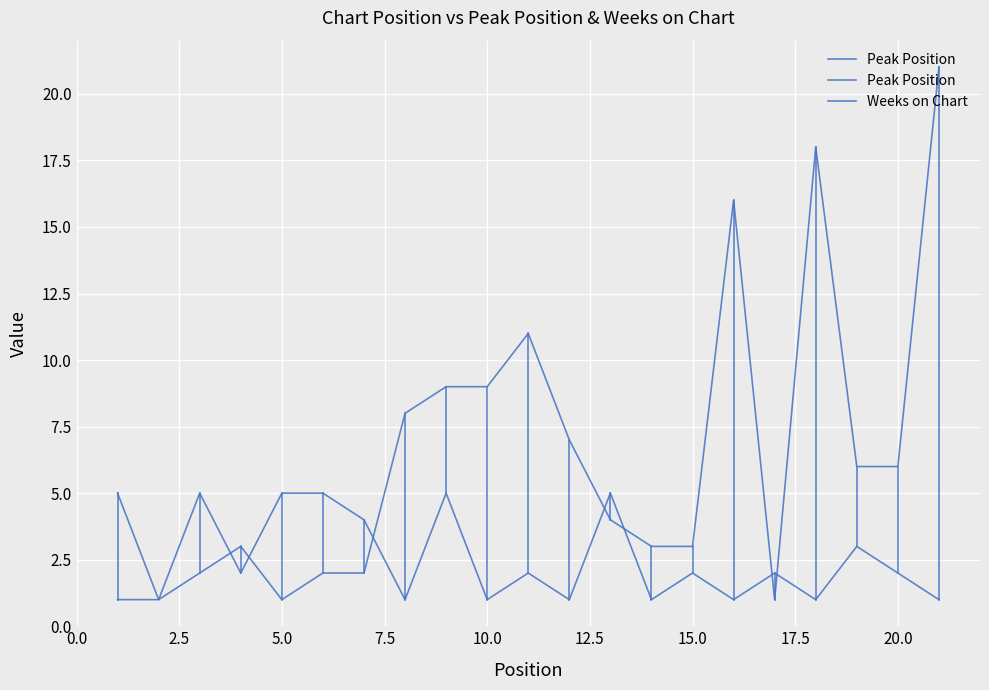

Which has a higher value, 7.5 or 17.5?

17.5